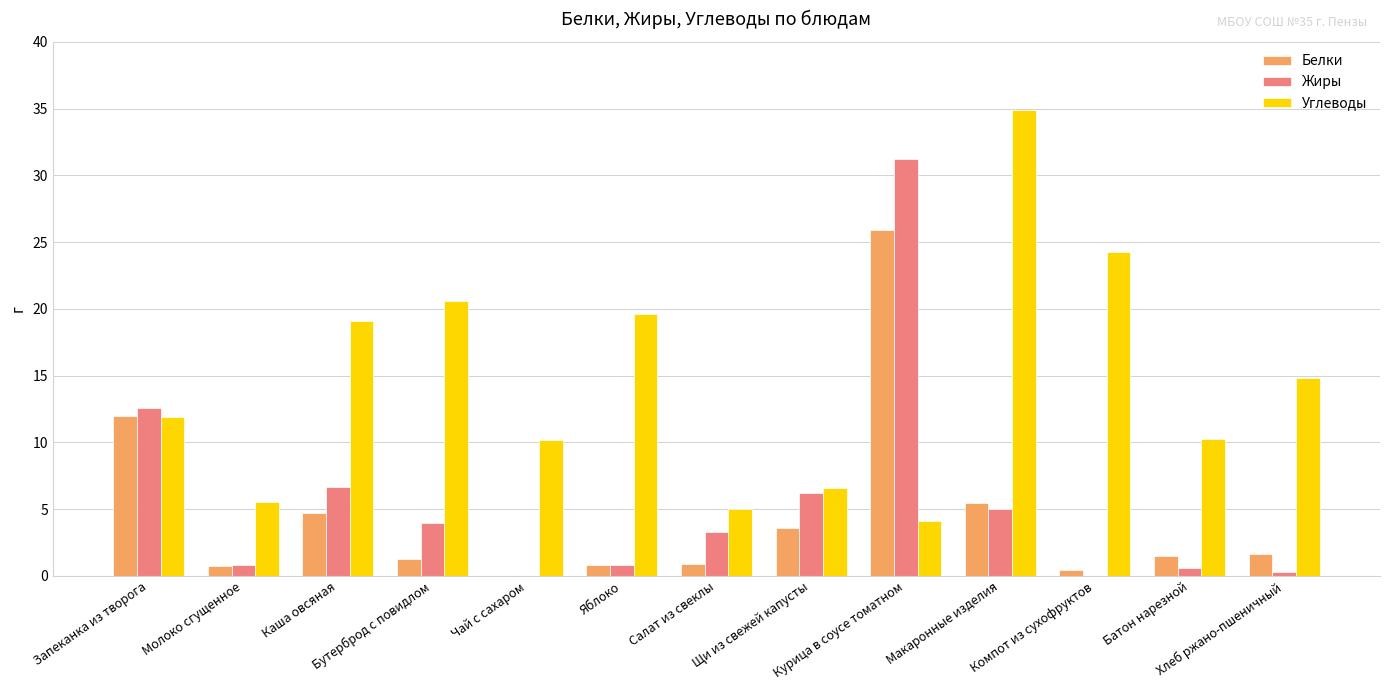

At which label is Углеводы closest to 19?

Каша овсяная